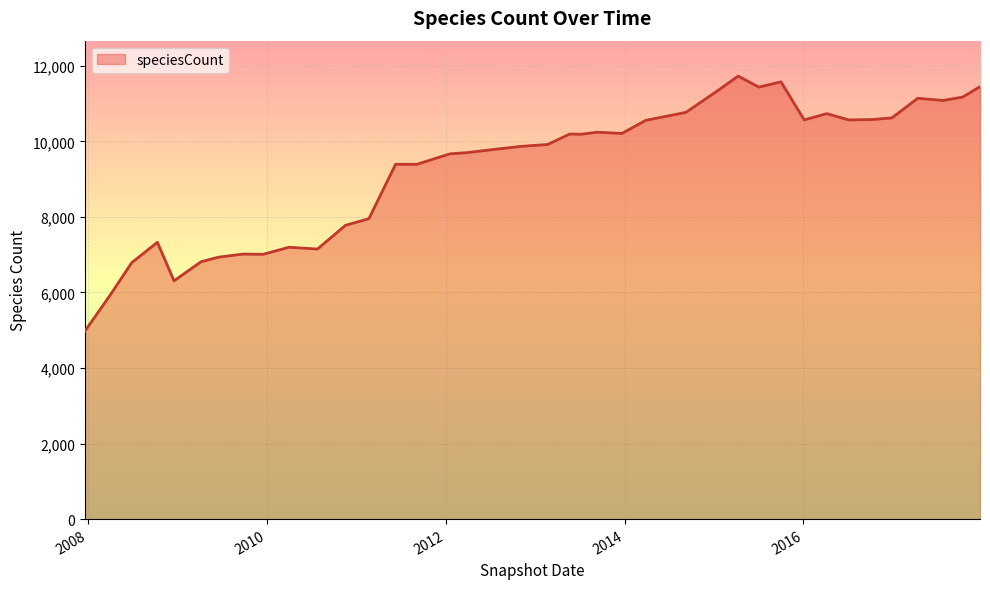

What is the smallest value displayed?

4977